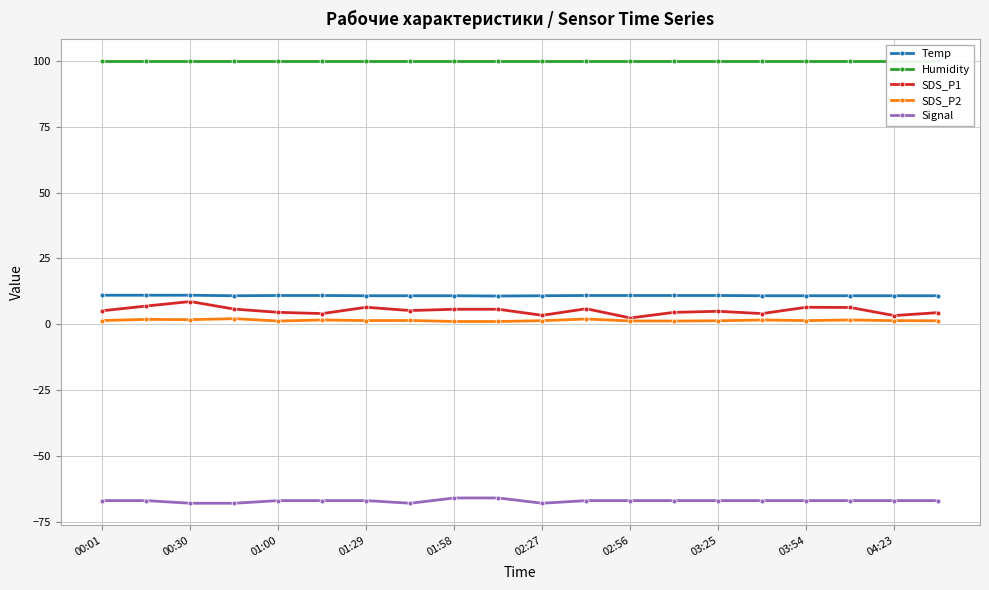

True or false: Signal and SDS_P2 intersect in this chart.

False